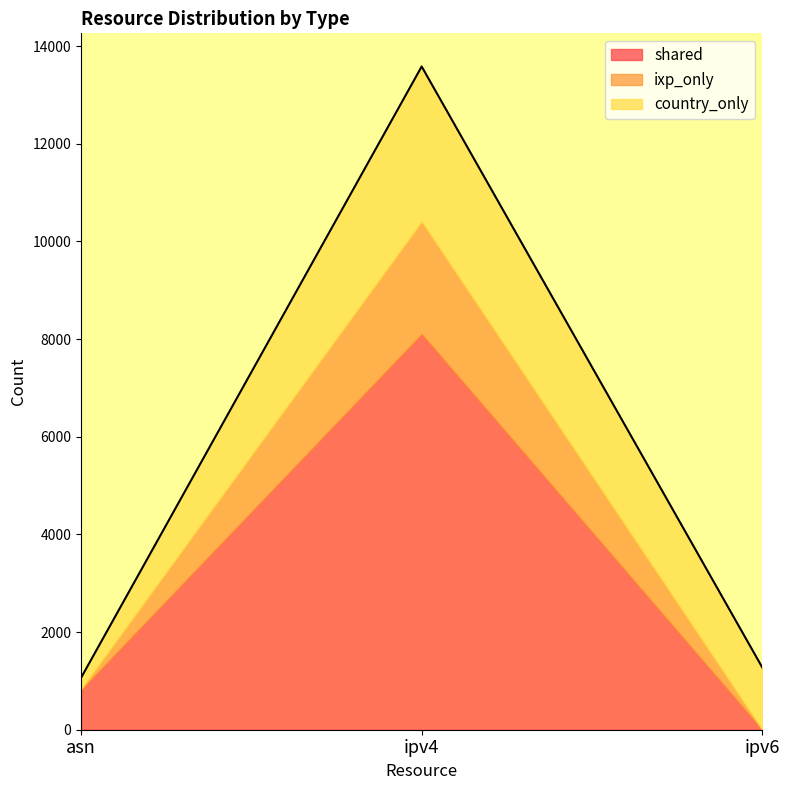

What is the total value across all series at ipv6?

1274